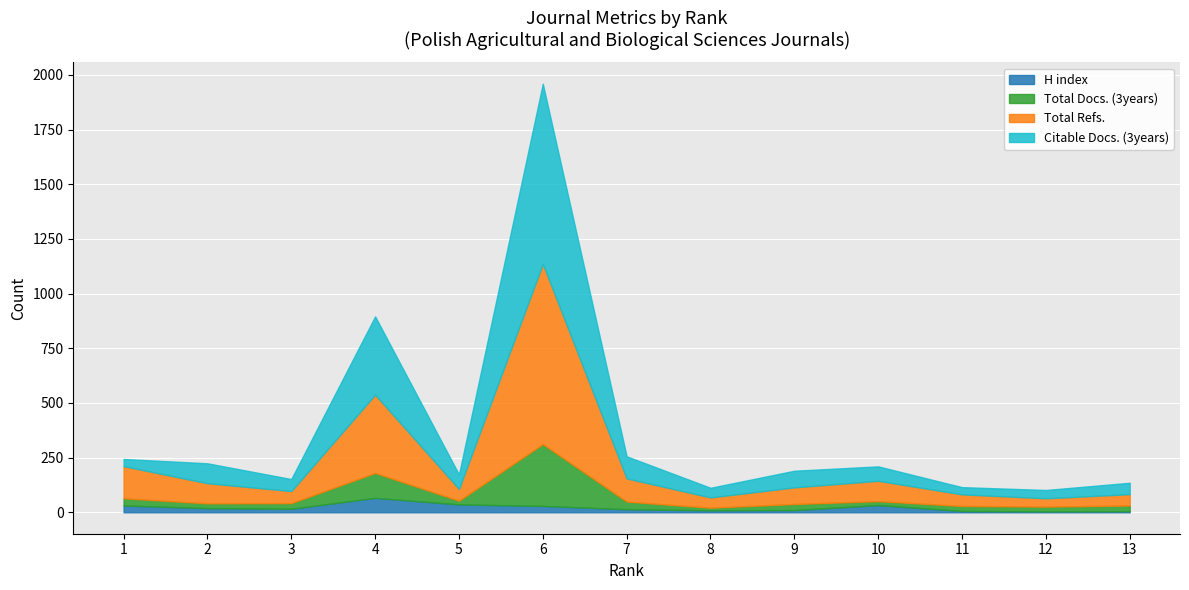

What is the difference between the highest and lowest values at 2?

73